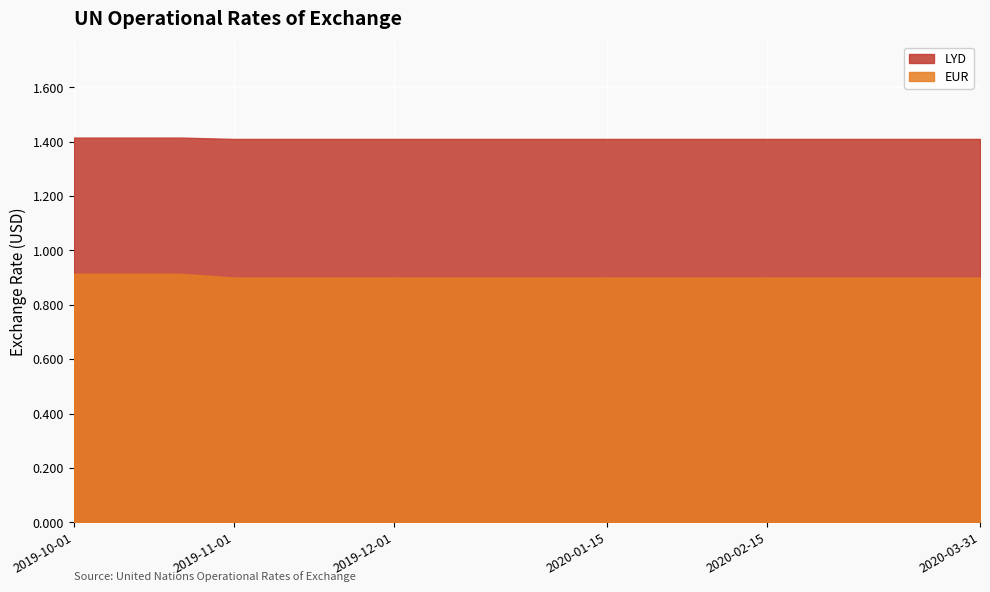

Where is EUR nearest to the value 0?

2019-11-01